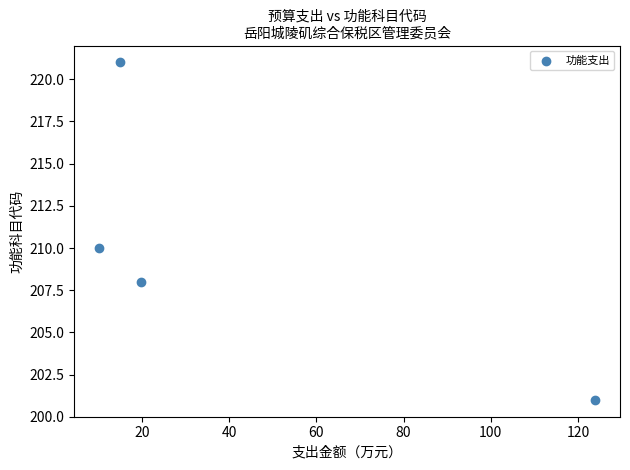

What is the average Y value?

210